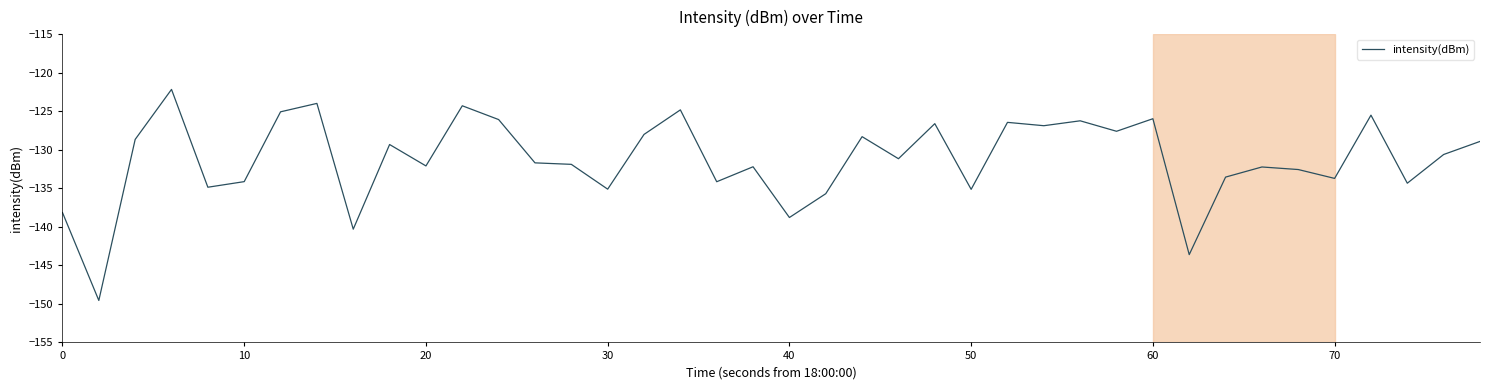

How many values exceed -131?

19